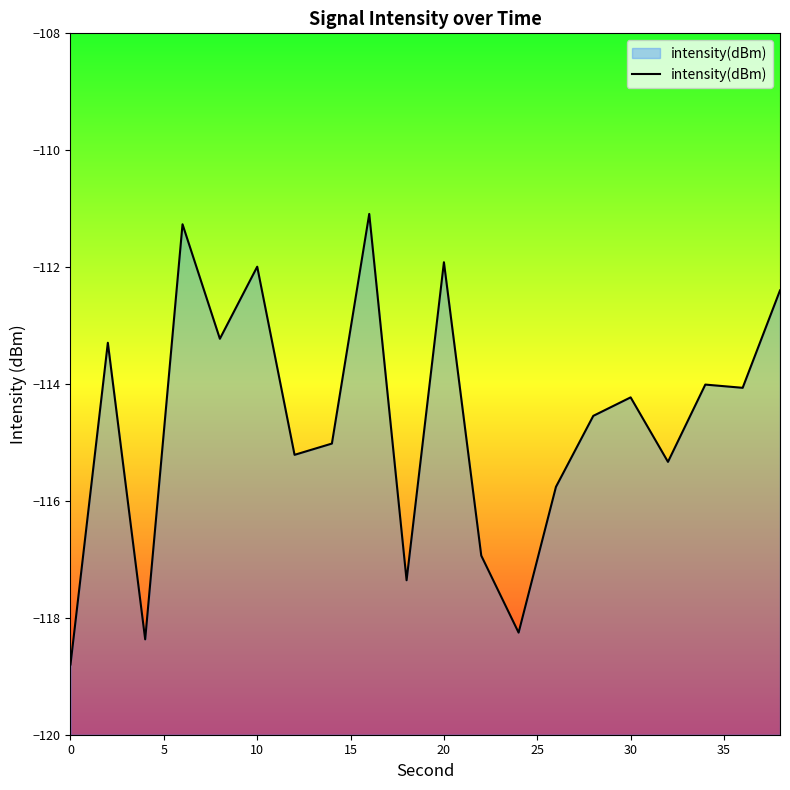

The value at 10 is -24.4. True or false?

False